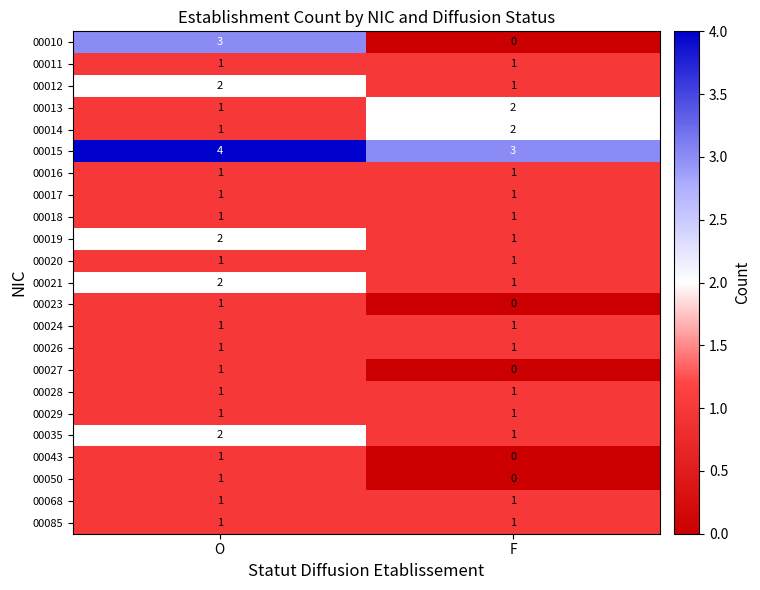

What is the maximum value shown in the chart?

4